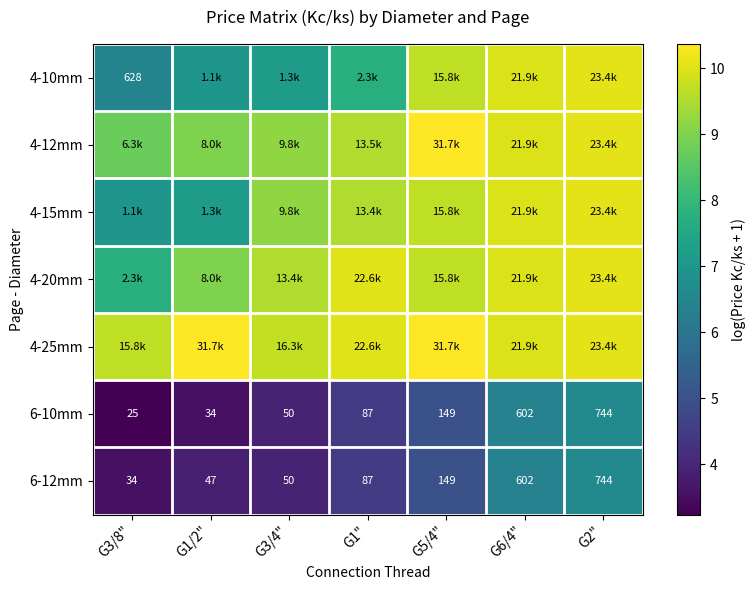

Between G5/4" and G6/4", which is larger?

G6/4"